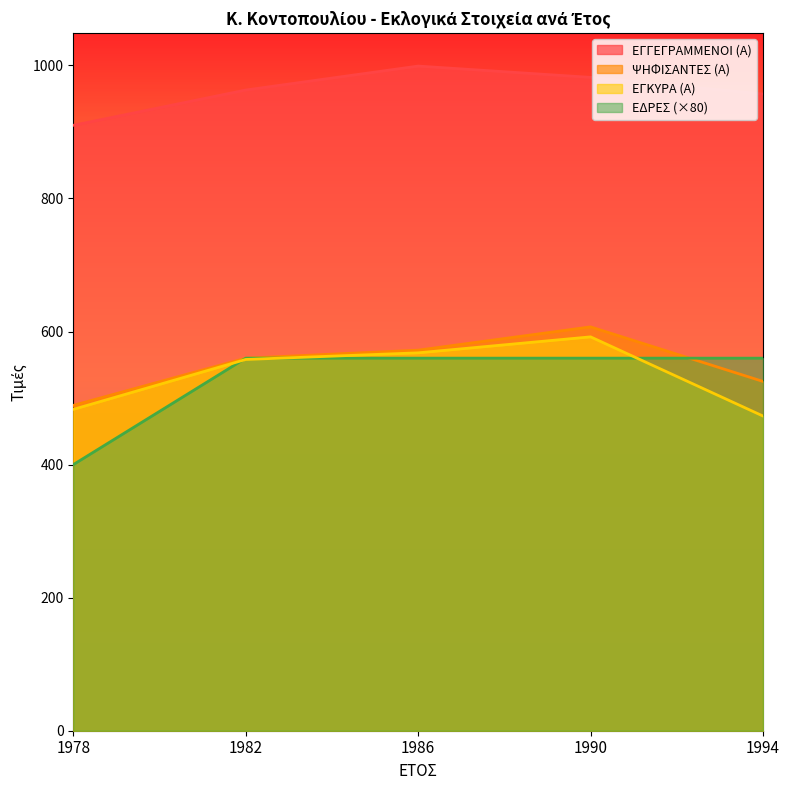

What is the total value across all series at 1994?

2515